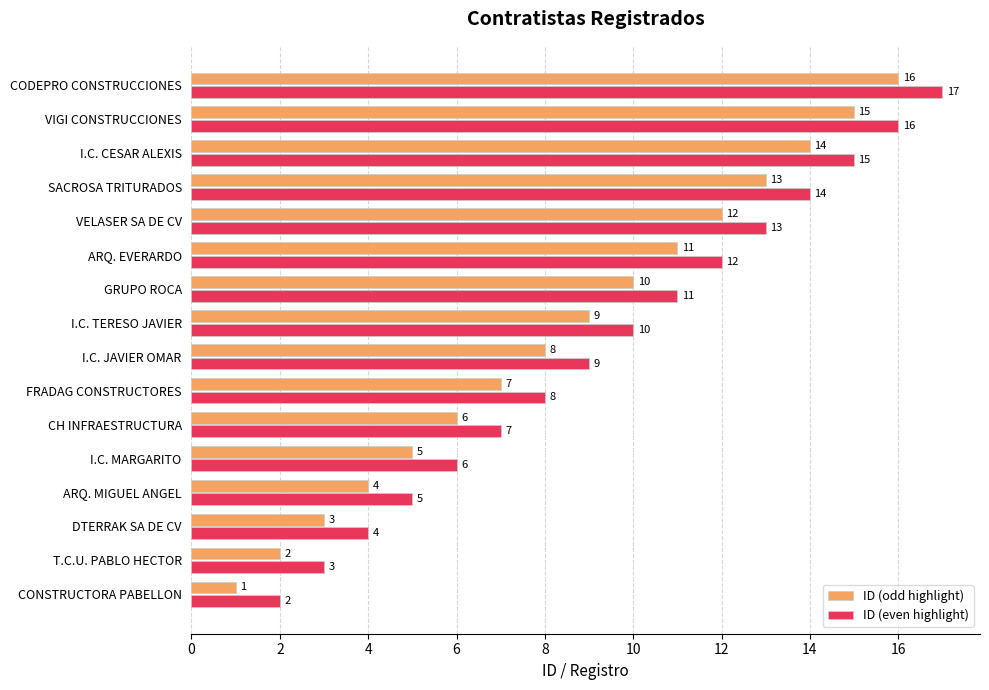

What is the difference between the maximum and minimum values in the ID (even highlight) series?

15